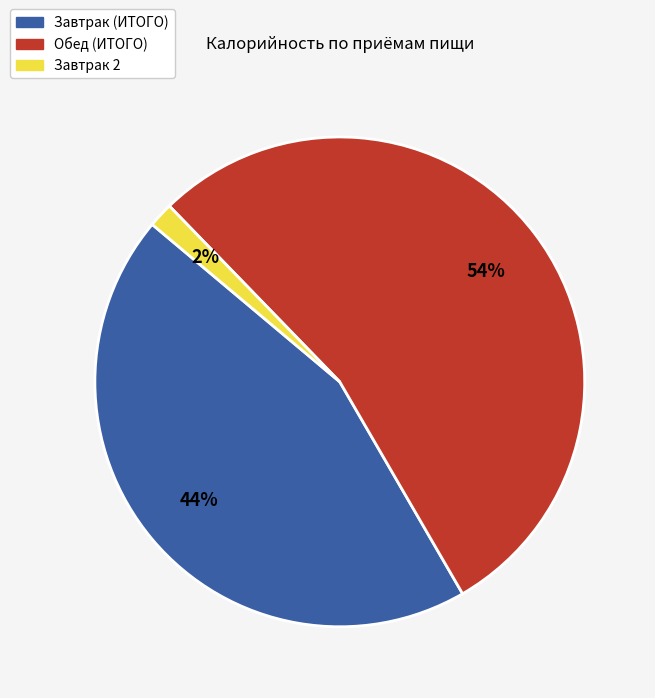

Which category has the smallest portion of the pie?

Завтрак 2